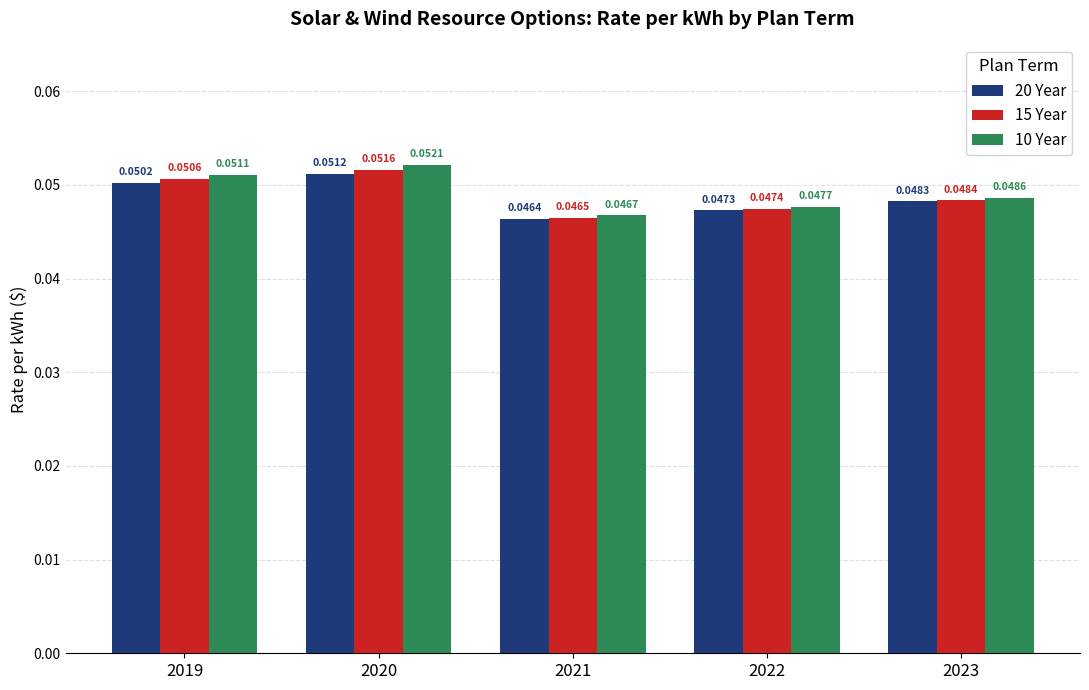

Which series changed the most between 2021 and 2022?

10 Year